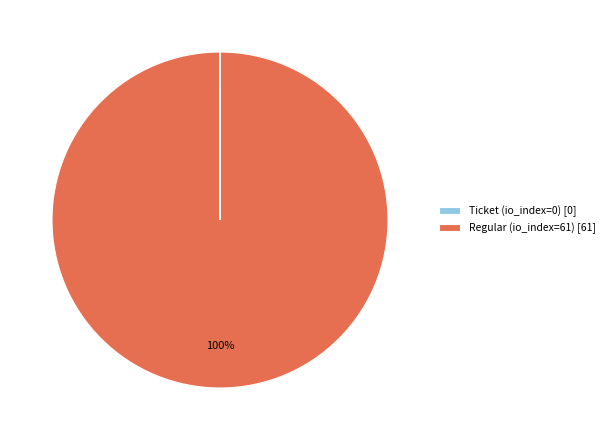

The Regular (io_index=61) [61] slice represents 100% of the pie. True or false?

True